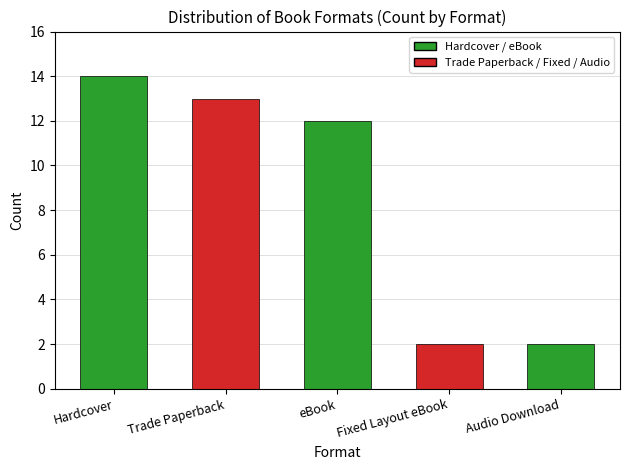

Count the number of data series in this chart.

1